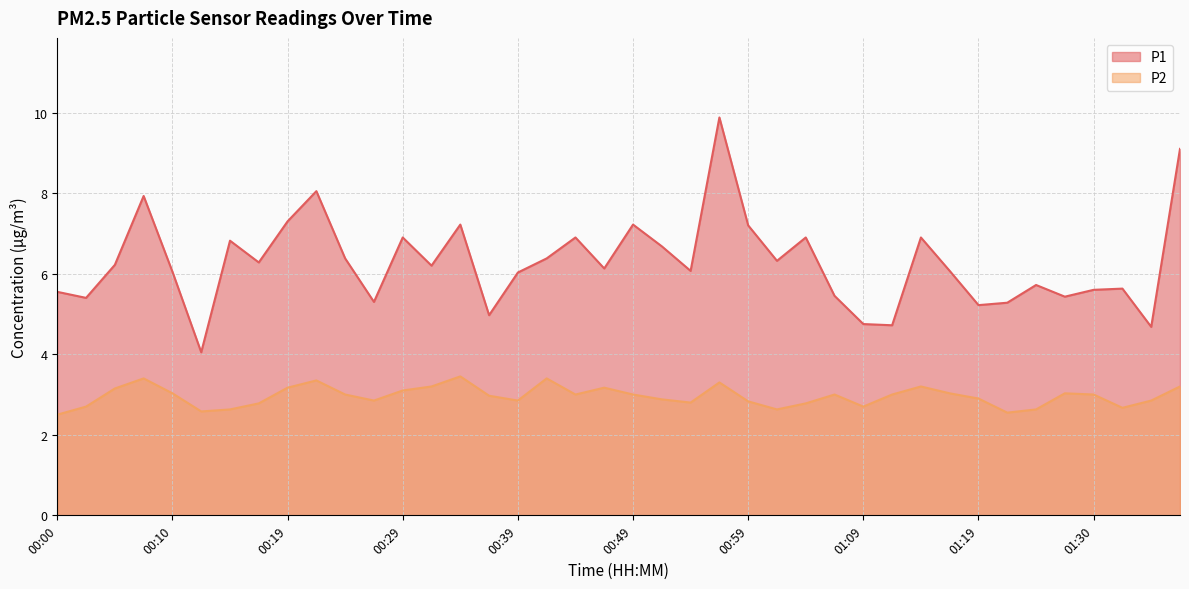

Reading right to left, list all the values displayed in this chart.

P1: 9.1	4.7	5.6	5.6	5.4	5.7	5.3	5.2	6.1	6.9	4.7	4.8	5.5	6.9	6.3	7.2	9.9	6.1	6.7	7.2	6.1	6.9	6.4	6.0	5.0	7.2	6.2	6.9	5.3	6.4	8.1	7.3	6.3	6.8	4.0	6.0	7.9	6.2	5.4	5.5
P2: 3.2	2.9	2.7	3.0	3.0	2.6	2.5	2.9	3.0	3.2	3.0	2.7	3.0	2.8	2.6	2.8	3.3	2.8	2.9	3.0	3.2	3.0	3.4	2.9	3.0	3.5	3.2	3.1	2.9	3.0	3.4	3.2	2.8	2.6	2.6	3.0	3.4	3.1	2.7	2.5